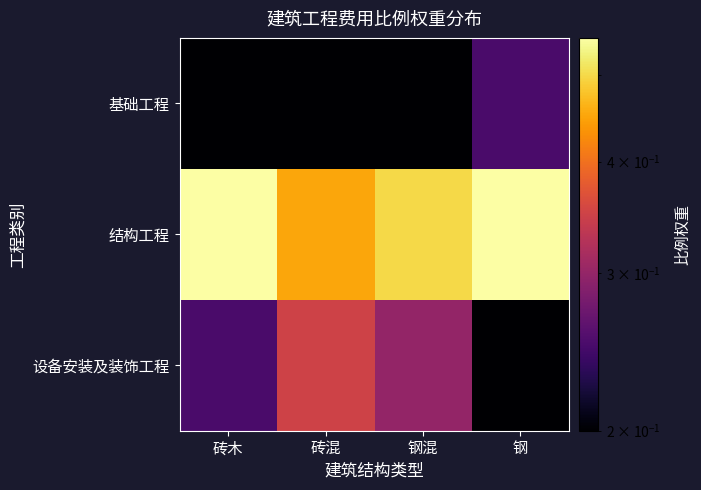

Reading left to right, list all the values displayed in this chart.

基础工程: 砖木=0.2	砖混=0.2	钢混=0.2	钢=0.2
结构工程: 砖木=0.6	砖混=0.5	钢混=0.5	钢=0.6
设备安装及装饰工程: 砖木=0.2	砖混=0.3	钢混=0.3	钢=0.2